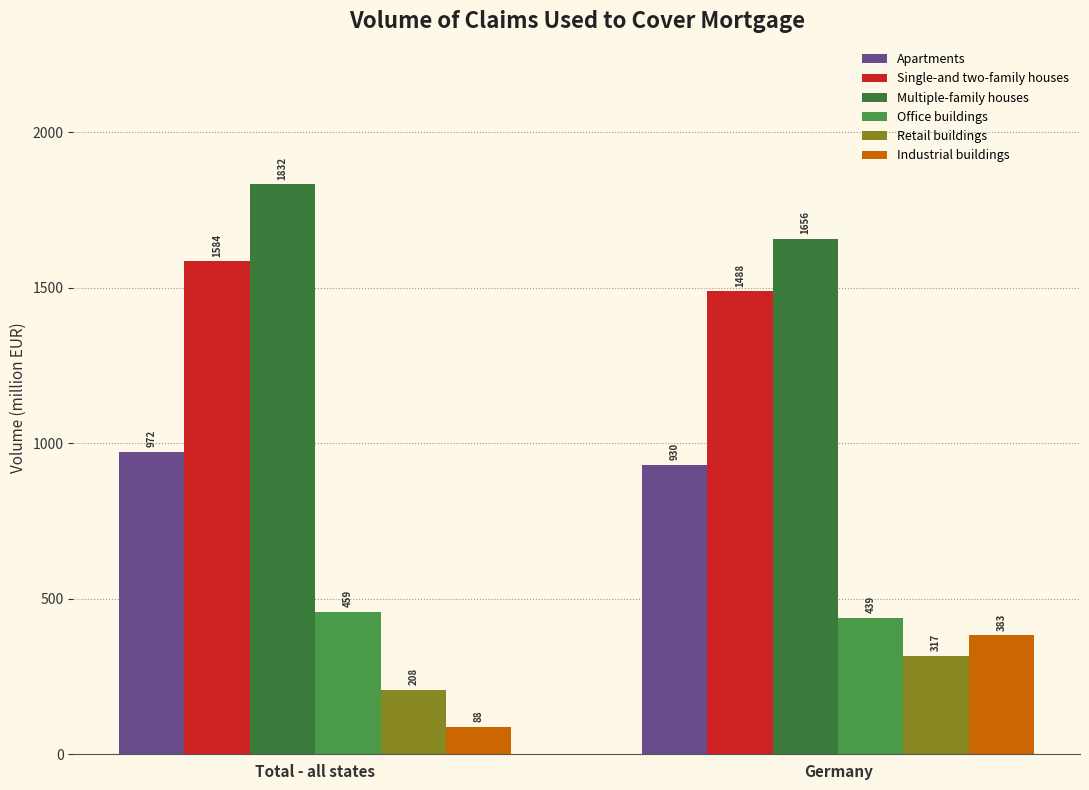

Rank the series by their maximum value, from highest to lowest.

Multiple-family houses, Single-and two-family houses, Apartments, Office buildings, Industrial buildings, Retail buildings